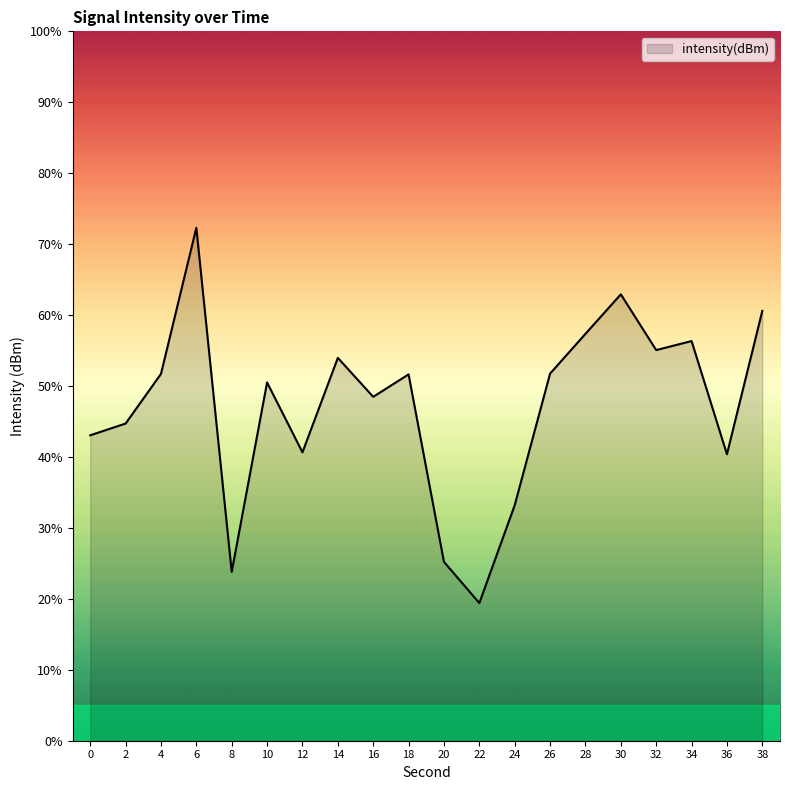

What is the sum of all values?

943.0